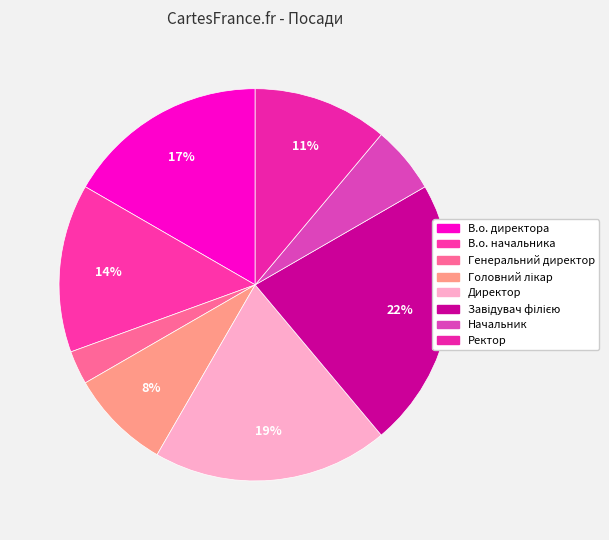

How many segments does this pie chart have?

8